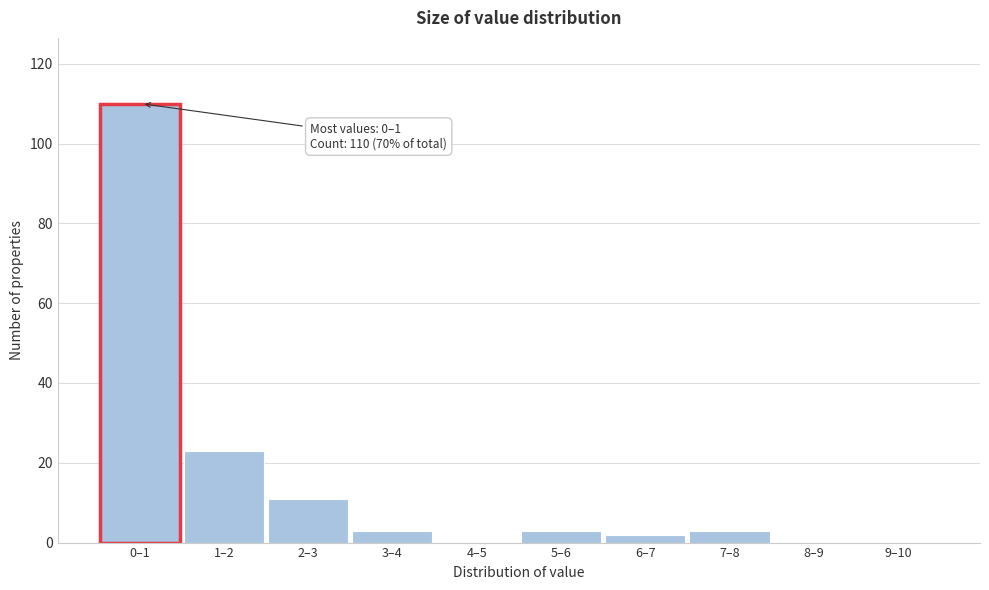

Reading left to right, transcribe all the data shown in this chart.

0–1=110	1–2=23	2–3=11	3–4=3	4–5=0	5–6=3	6–7=2	7–8=3	8–9=0	9–10=0